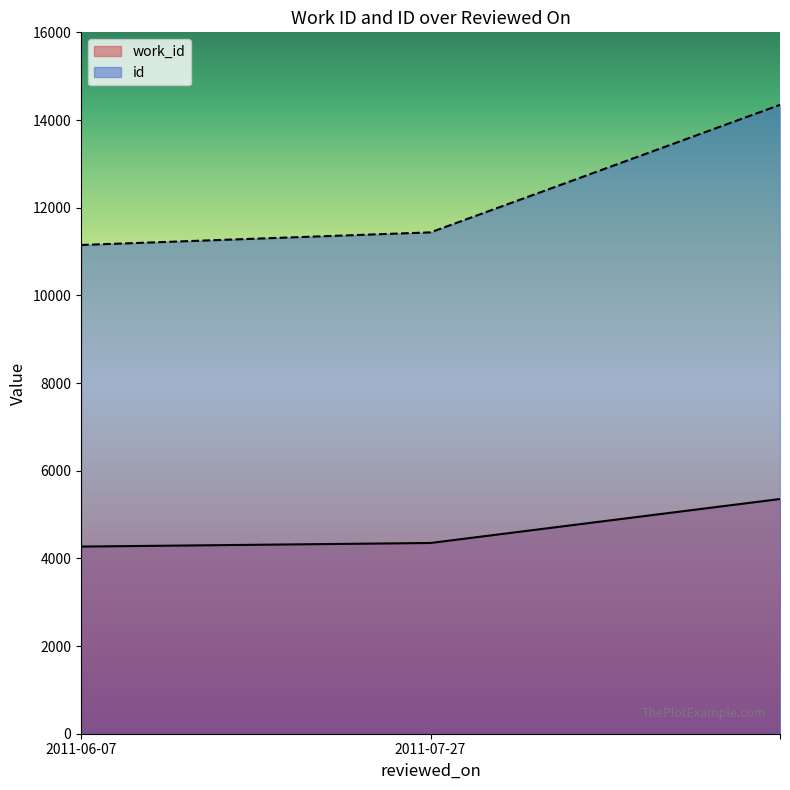

How many values in the id series are below 11437?

1